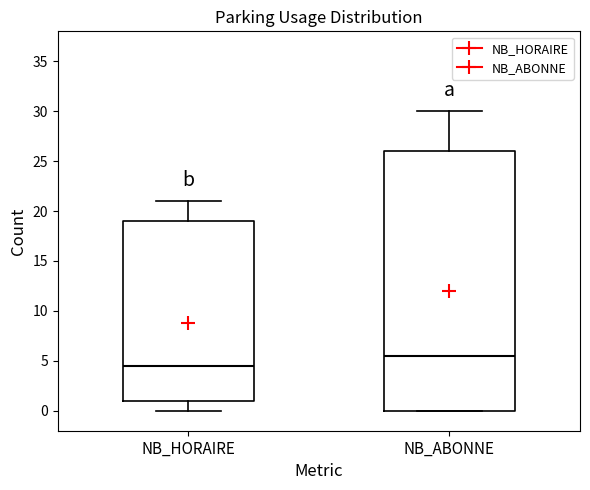

Reading left to right, read every box against the y-axis: the position of its median line, the range the box covers, and the ends of its whiskers. The values are not printed on the chart, so give them approximately, as read against the axis.

NB_HORAIRE: median 4.5, box 1.0 to 19.0, whiskers 0.0 to 21.0
NB_ABONNE: median 5.5, box 0.0 to 26.0, whiskers 0.0 to 30.0